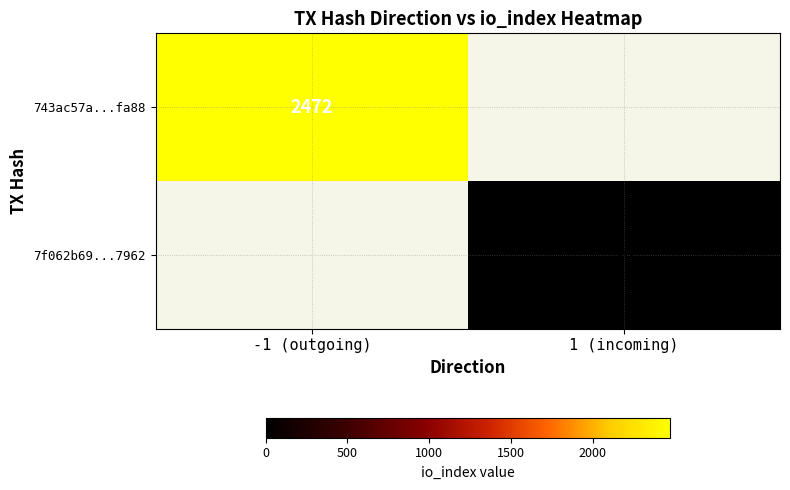

The 7f062b69...7962 series shows 6.0 at 1 (incoming). True or false?

False